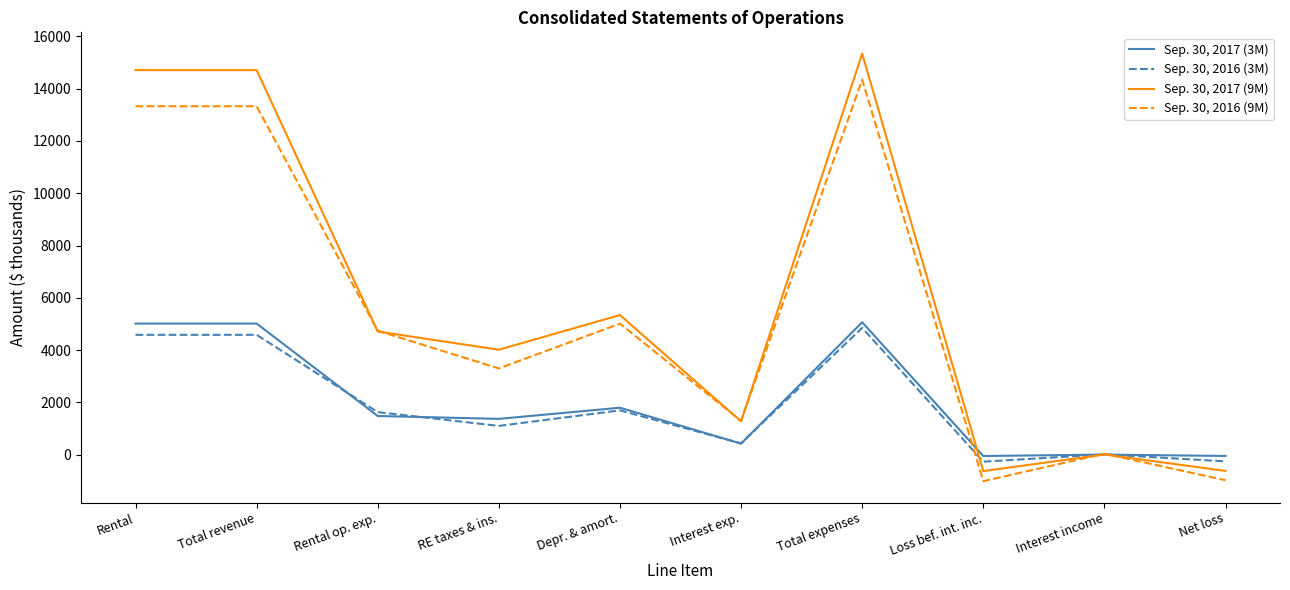

Is it true that Sep. 30, 2016 (9M) equals 1291 at Interest exp.?

True